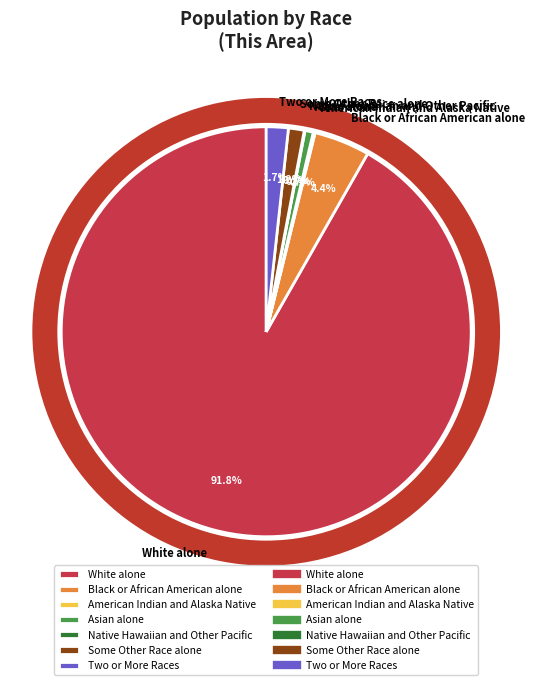

Is there a majority slice in this chart?

Yes